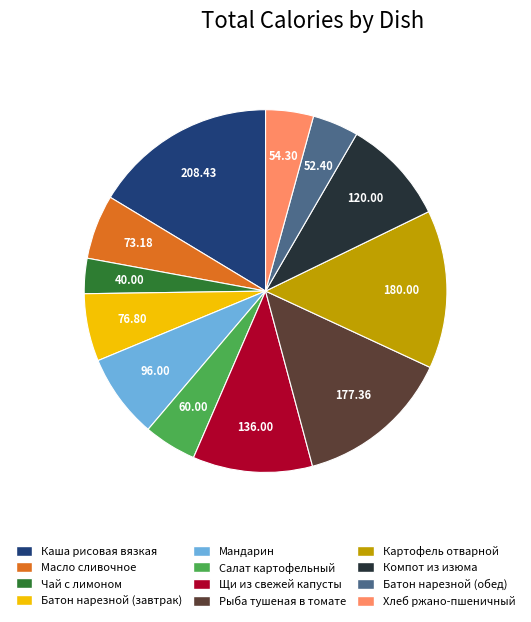

Approximately how many times larger is the value at Рыба тушеная в томате compared to Салат картофельный?

3.0